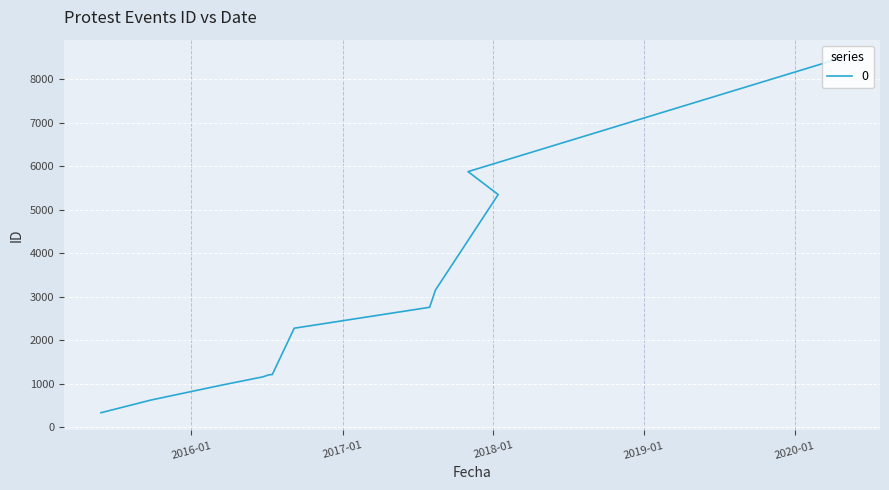

Reading left to right, transcribe all the data shown in this chart.

2015-05-27=333	2015-09-25=624	2016-03-14=967	2016-06-22=1157	2016-07-06=1202	2016-07-15=1211	2016-07-15=1212	2016-09-06=2275	2017-07-31=2756	2017-08-14=3150	2018-01-13=5346	2018-01-13=5347	2017-11-01=5874	2020-04-27=8498